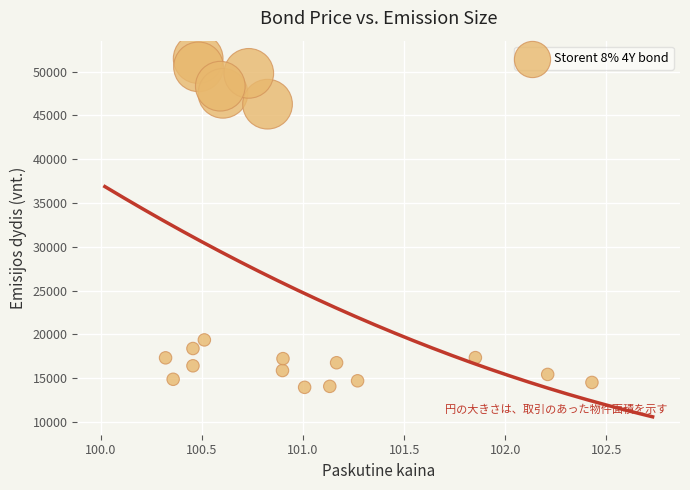

What is the range of Y values (max minus min)?

37538.1